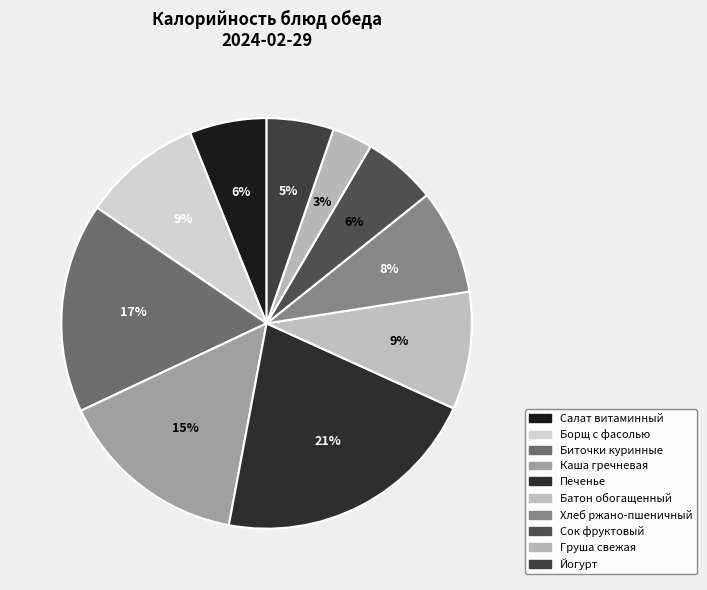

How many segments does this pie chart have?

10